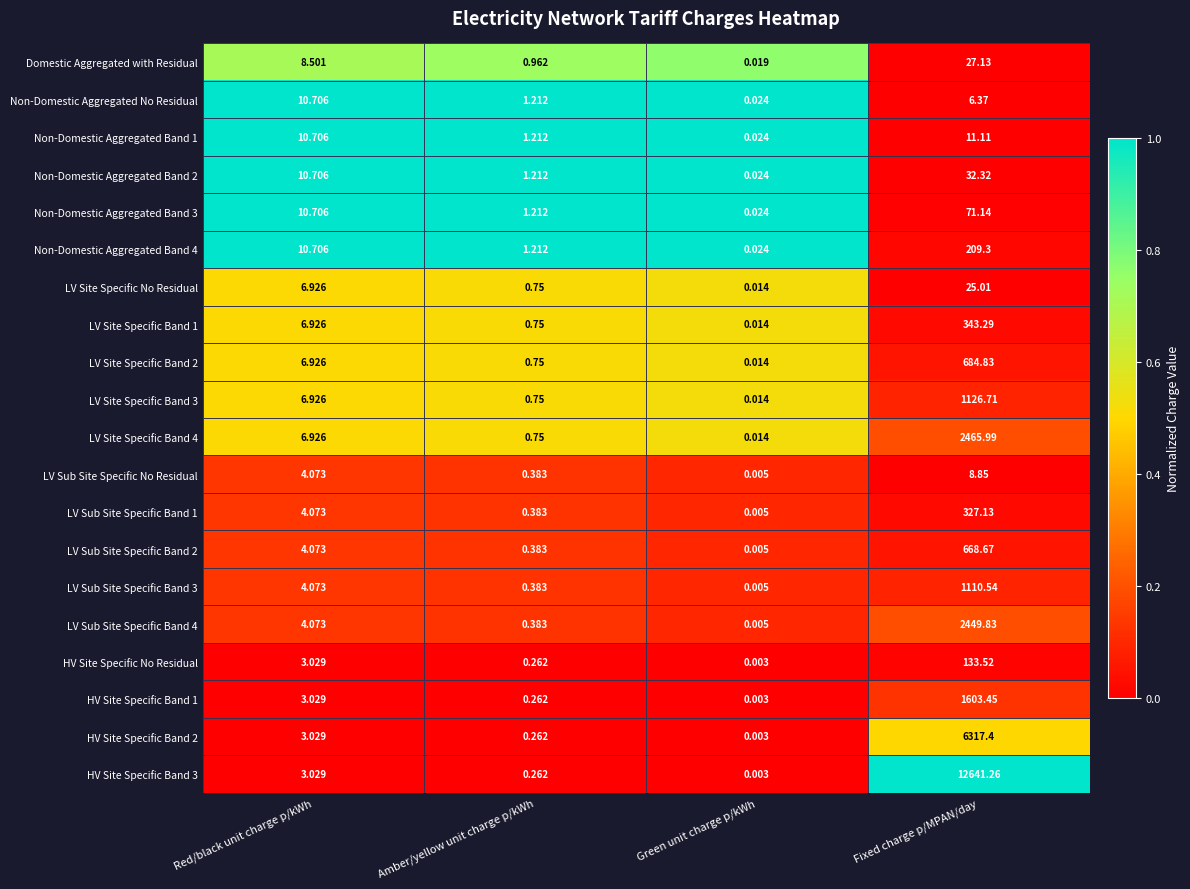

At which category is the sum across all series the highest?

Fixed charge p/MPAN/day